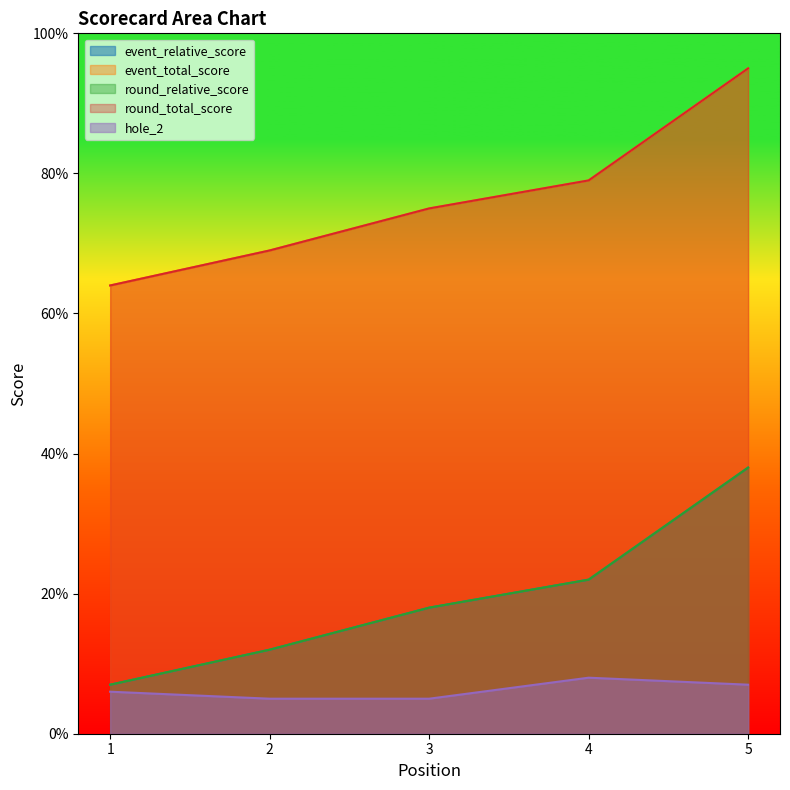

Reading right to left, list all the values displayed in this chart.

event_relative_score: 5=38	4=22	3=18	2=12	1=7
event_total_score: 5=95	4=79	3=75	2=69	1=64
round_relative_score: 5=38	4=22	3=18	2=12	1=7
round_total_score: 5=95	4=79	3=75	2=69	1=64
hole_2: 5=7	4=8	3=5	2=5	1=6